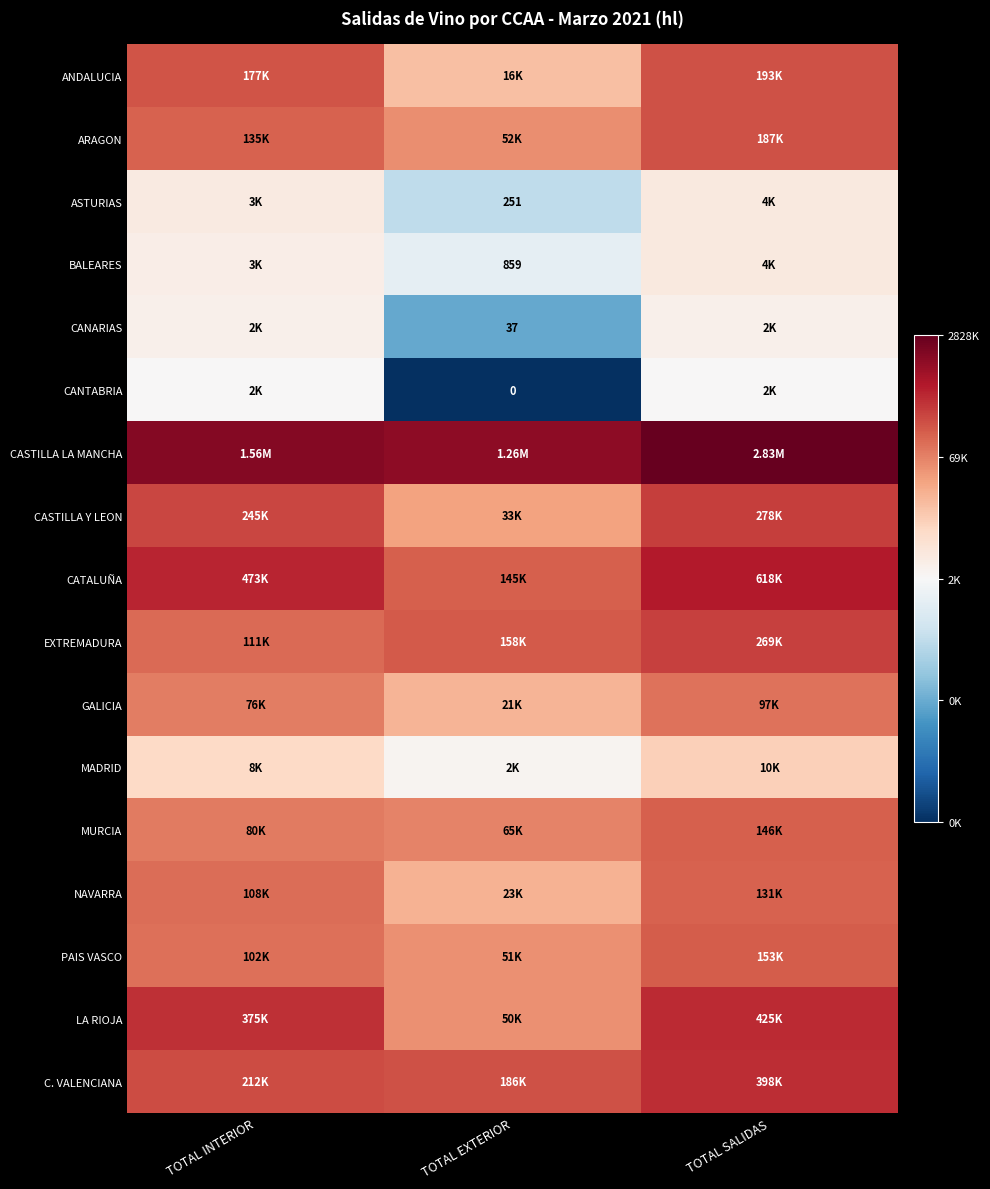

How many series are shown in this chart?

17